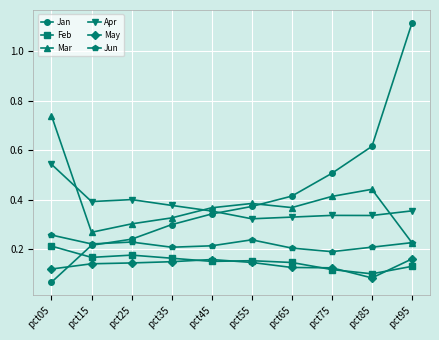

What is the spread (max minus min) of values at pct95?

1.0